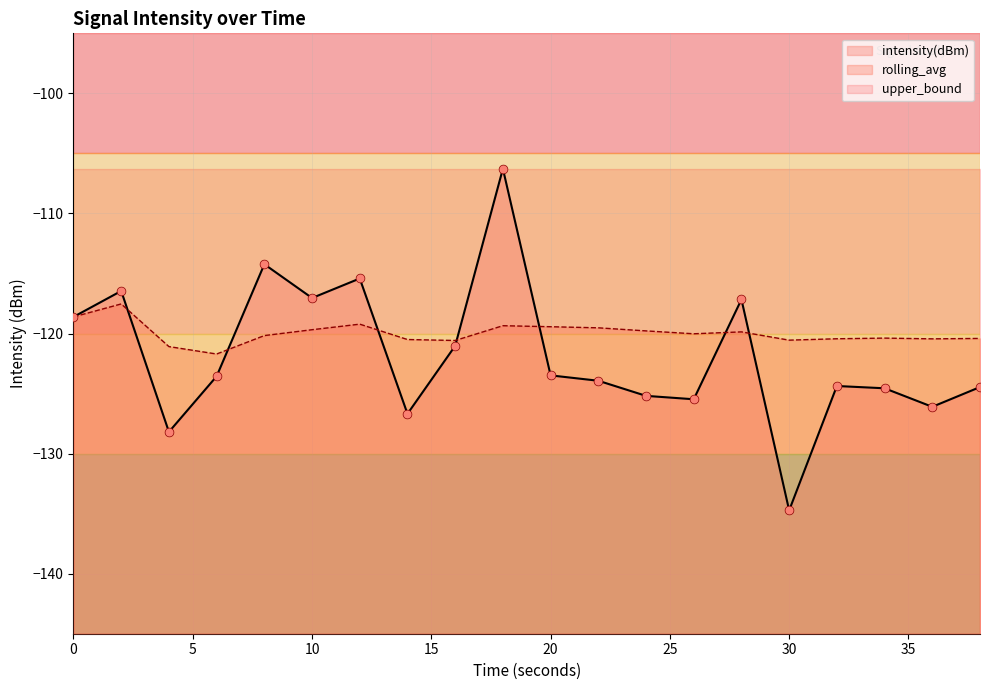

Is the value of intensity(dBm) at 26 greater than the value of rolling_avg at 20?

No